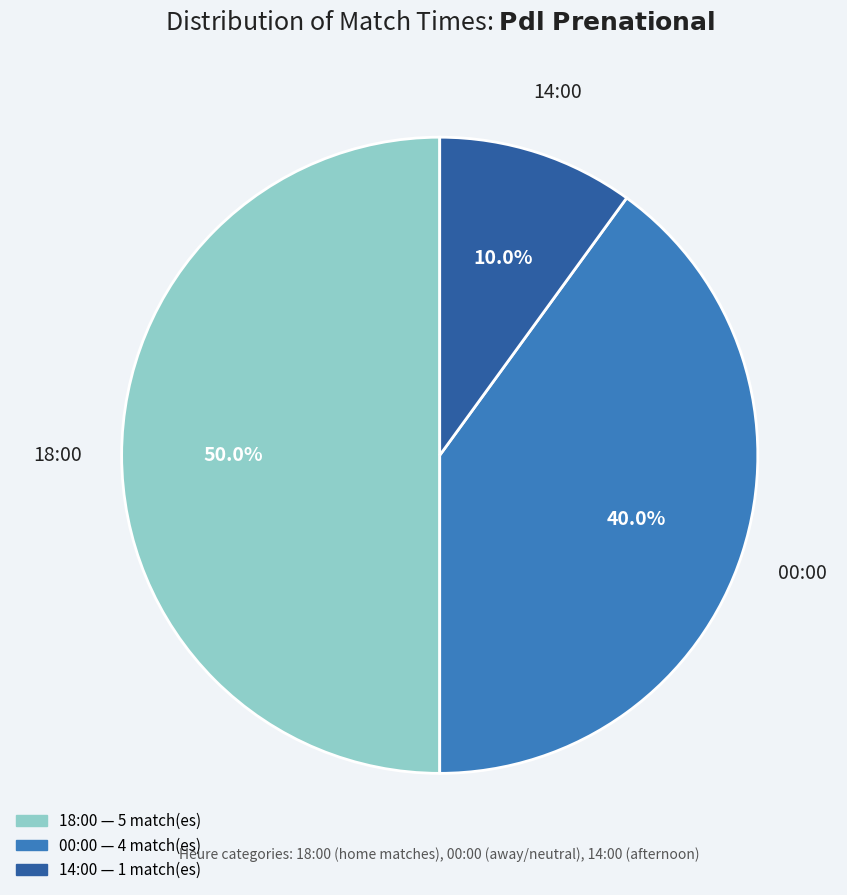

True or false: 00:00 accounts for 40% of the total.

True